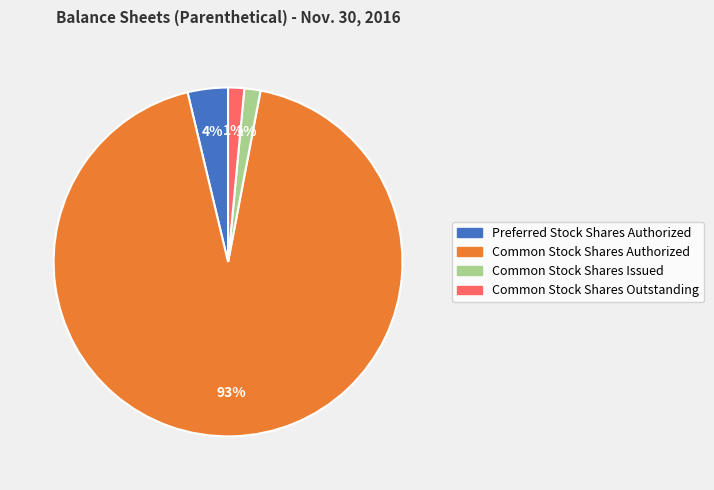

The Common Stock Shares Issued slice represents 8% of the pie. True or false?

False